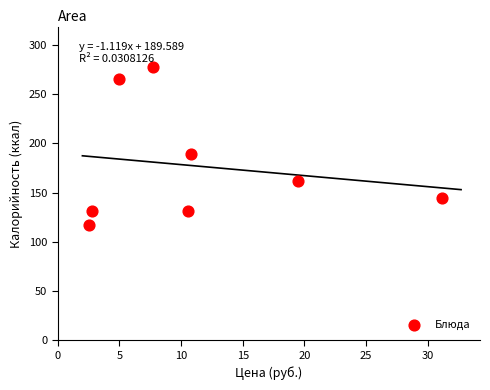

What is the range of Y values (max minus min)?

160